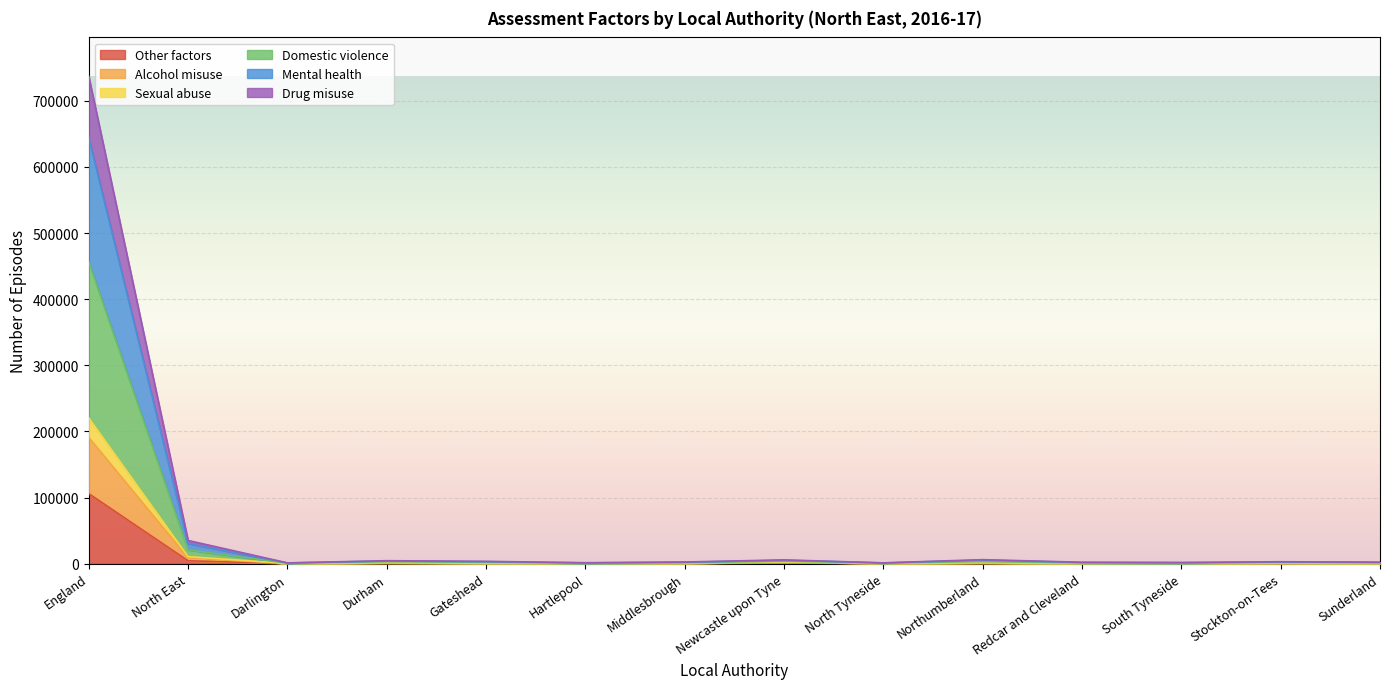

What is the approximate value of Alcohol misuse at Sunderland?

2207